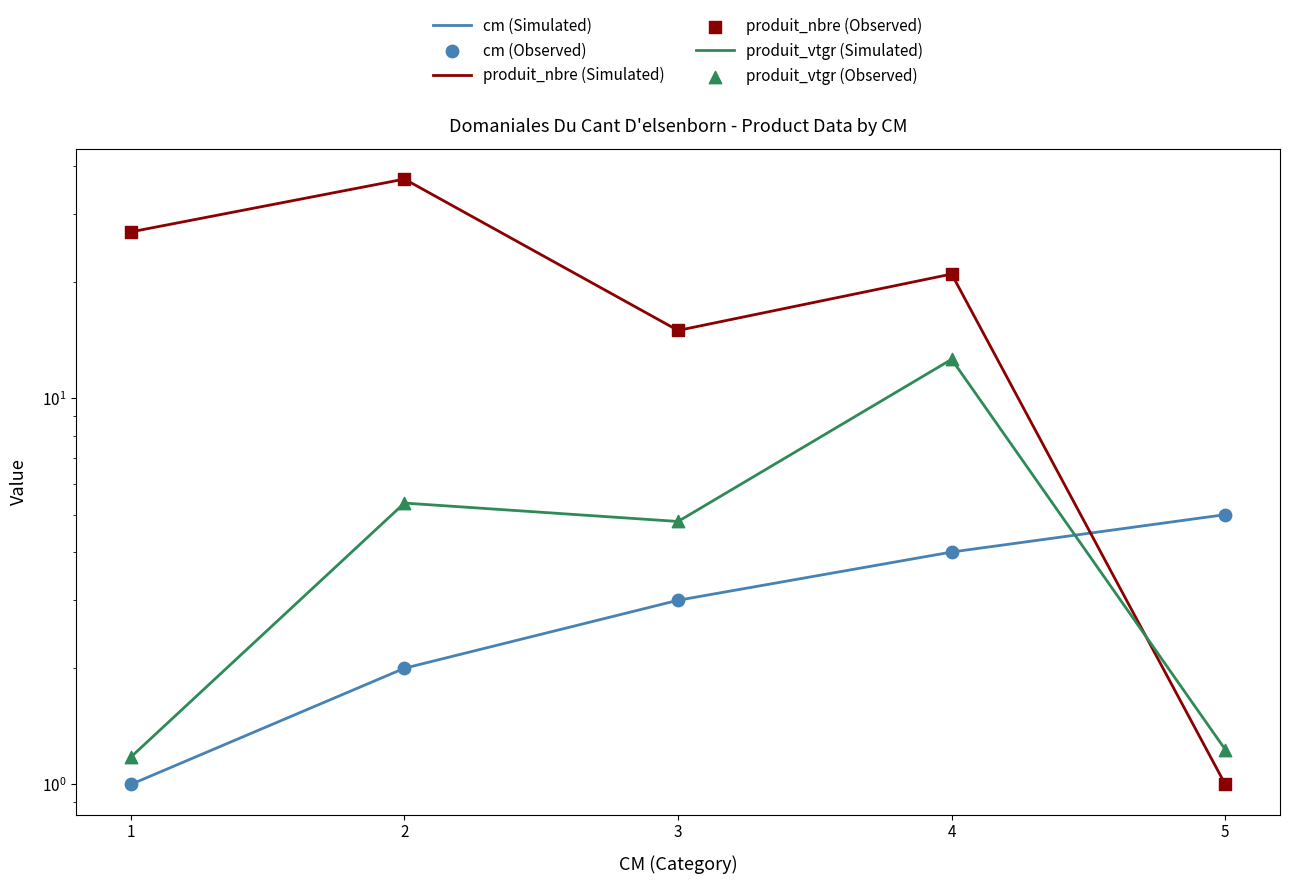

At which category is the sum across all series the highest?

2